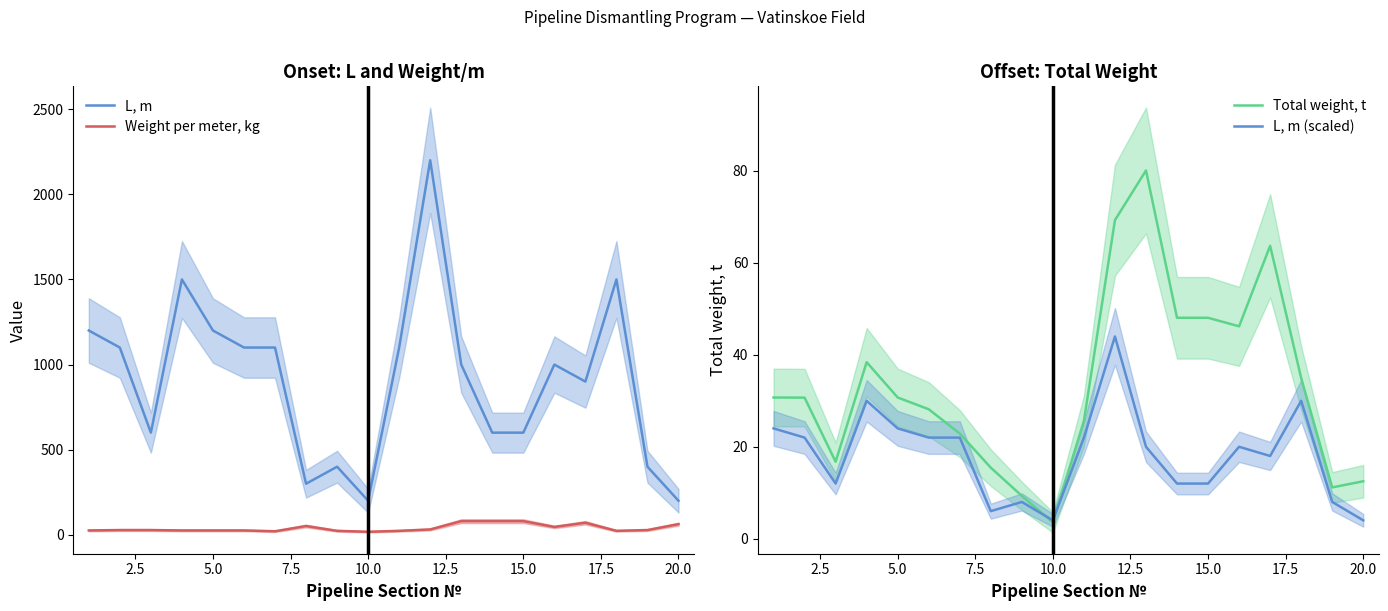

What is the minimum value for L, m?

200.0